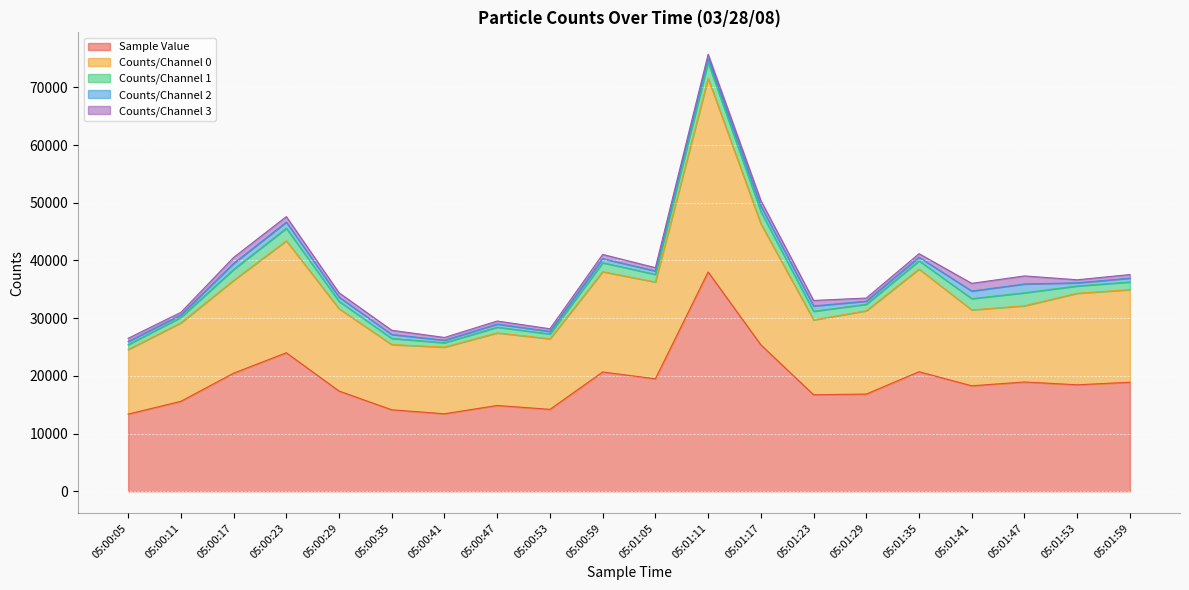

What is the difference between the second highest and minimum values in the Counts/Channel 1 series?

1496